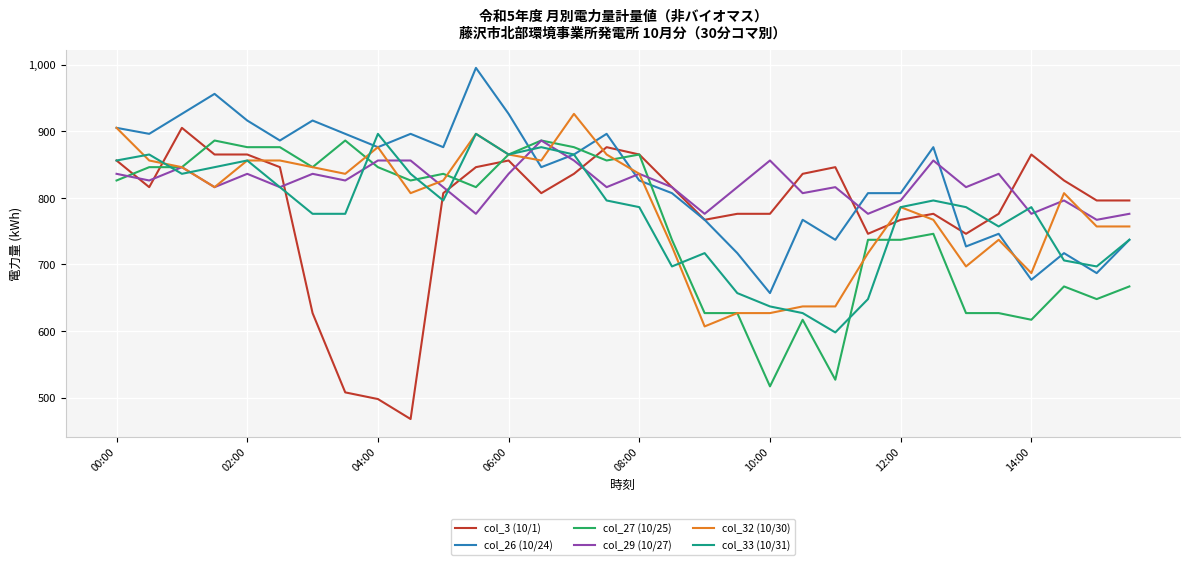

What is the maximum value for col_27 (10/25)?

886